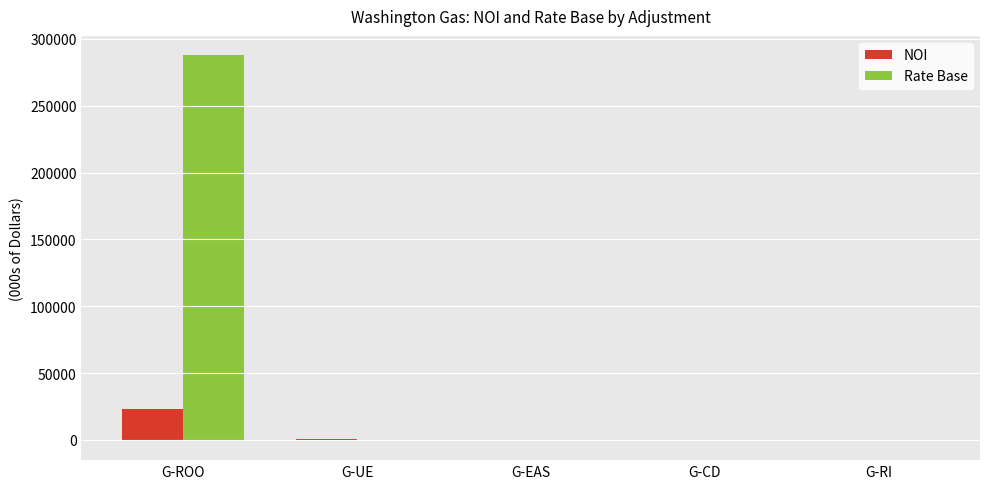

Does the chart contain stacked bars?

No